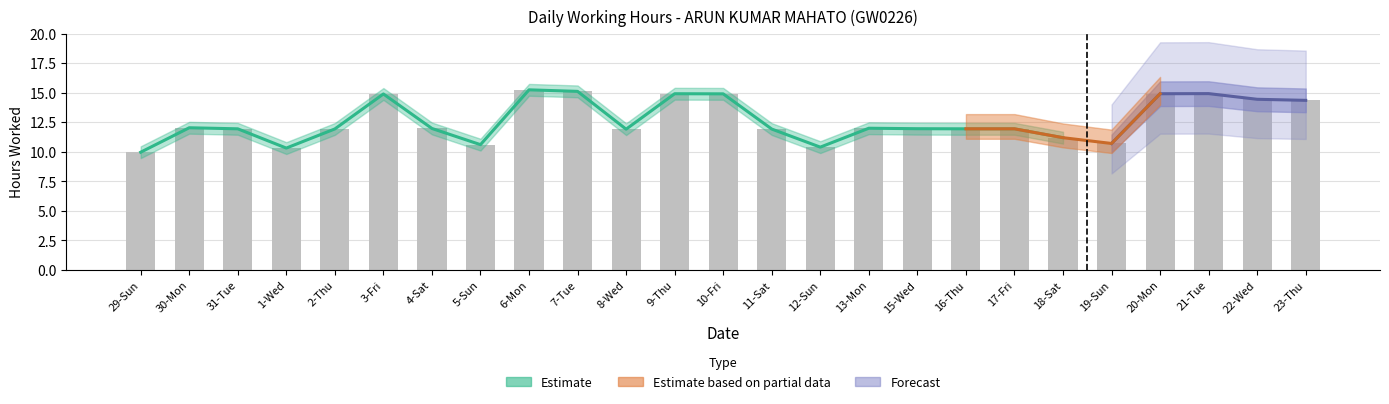

Approximately how many times larger is the value at 22-Wed compared to 29-Sun?

1.4